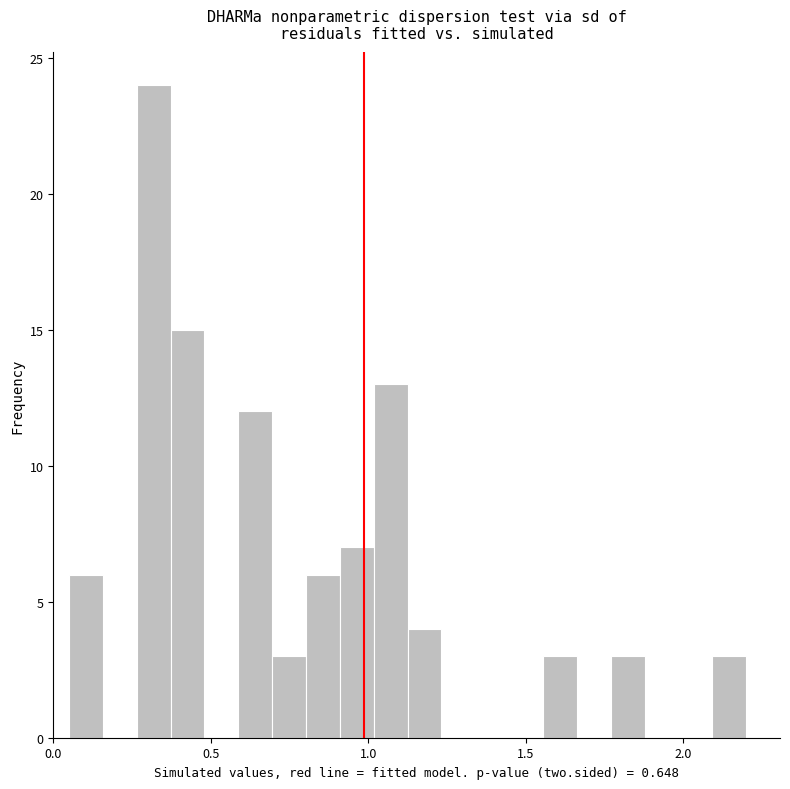

Read against the x-axis, roughly where is the centre of the tallest bar?

0.30